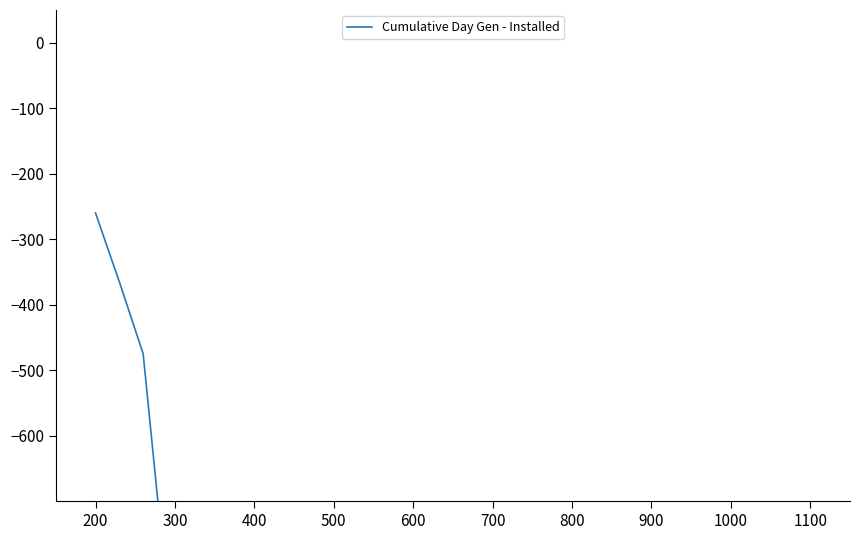

The chart shows a value of -4436 at 17. True or false?

False